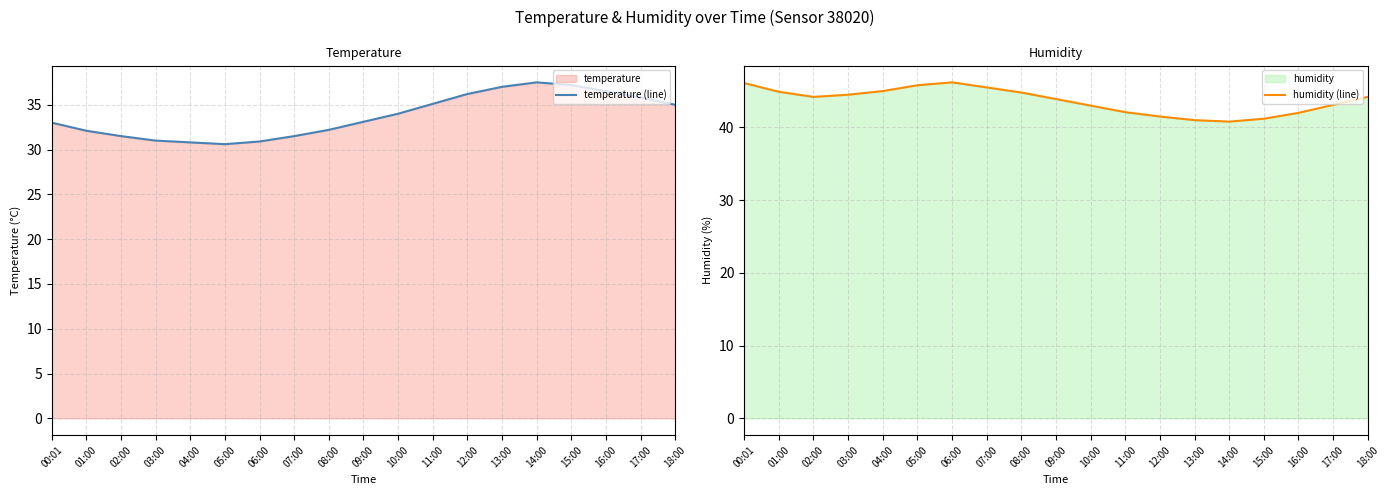

What is the spread (max minus min) of values at 17:00?

7.3